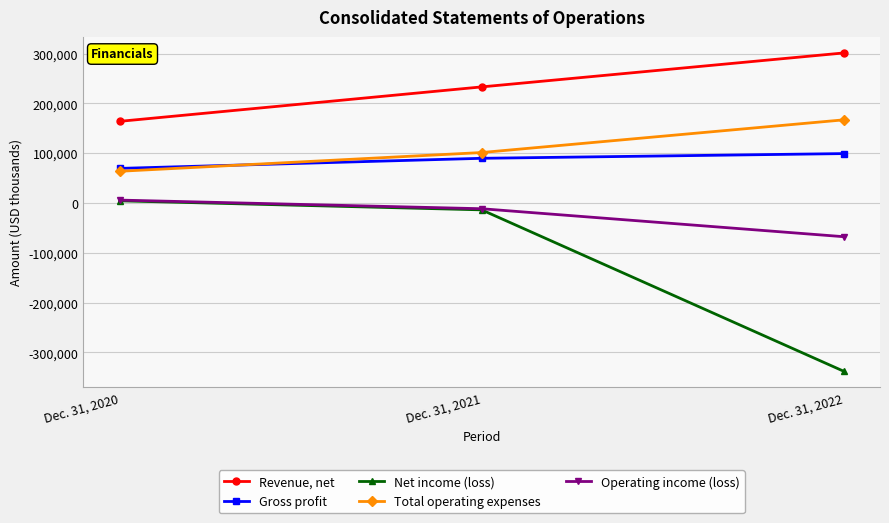

Reading right to left, extract all data points from this chart.

Revenue, net: Dec. 31, 2022=301313	Dec. 31, 2021=233101	Dec. 31, 2020=163909
Gross profit: Dec. 31, 2022=99179	Dec. 31, 2021=89687	Dec. 31, 2020=69409
Net income (loss): Dec. 31, 2022=-338044	Dec. 31, 2021=-13845	Dec. 31, 2020=4321
Total operating expenses: Dec. 31, 2022=166941	Dec. 31, 2021=101266	Dec. 31, 2020=63629
Operating income (loss): Dec. 31, 2022=-67762	Dec. 31, 2021=-11579	Dec. 31, 2020=5780